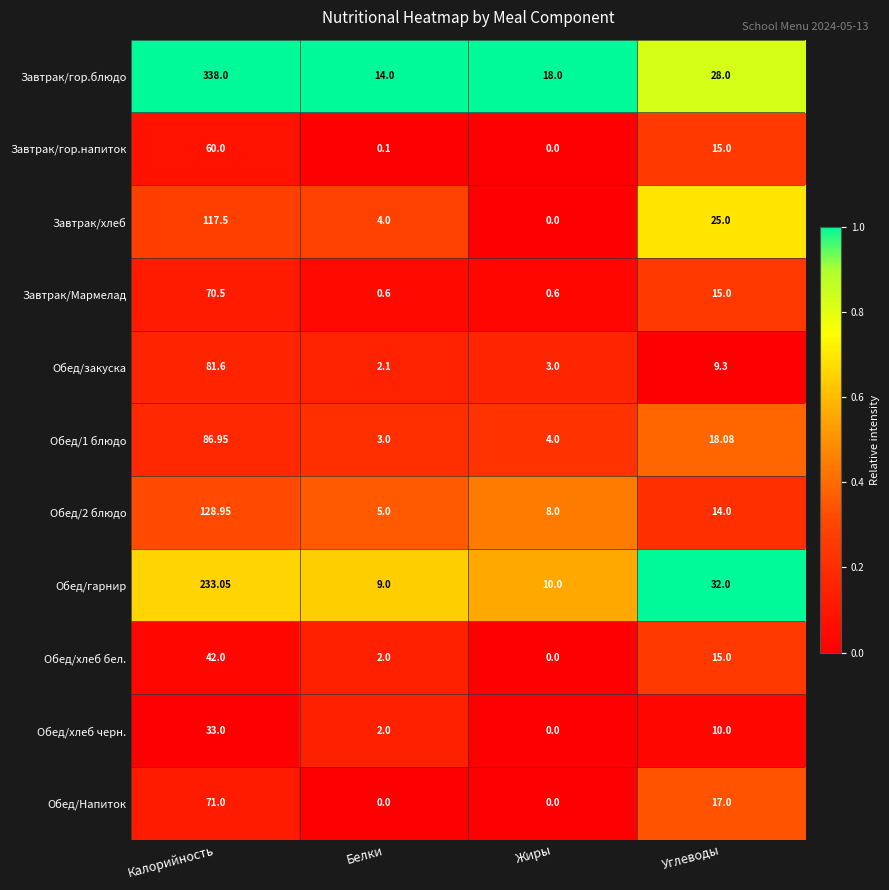

Rank the categories by Обед/хлеб бел. value from highest to lowest.

Калорийность, Углеводы, Белки, Жиры